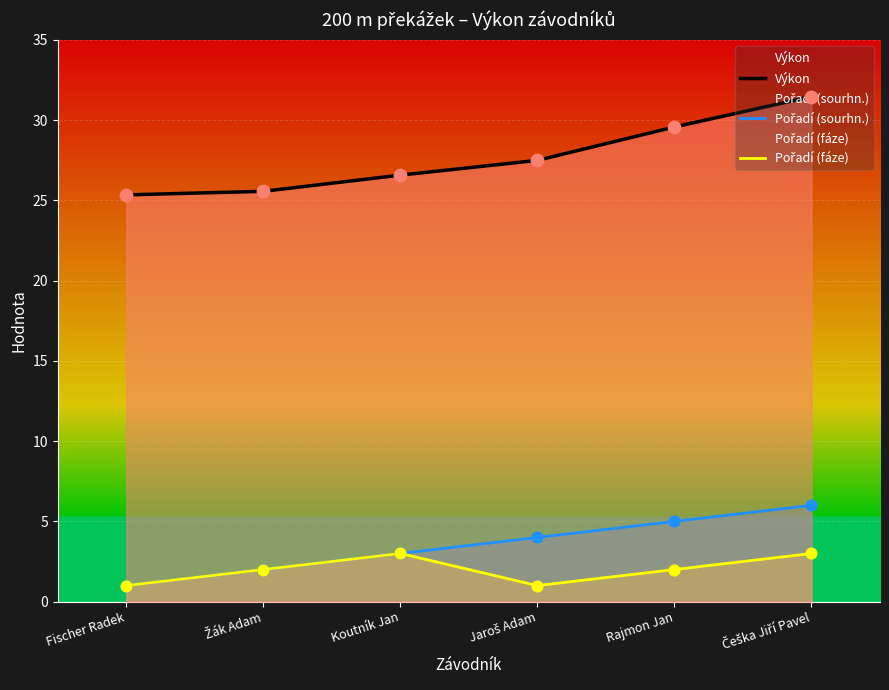

Which series reaches the maximum Y coordinate?

Výkon